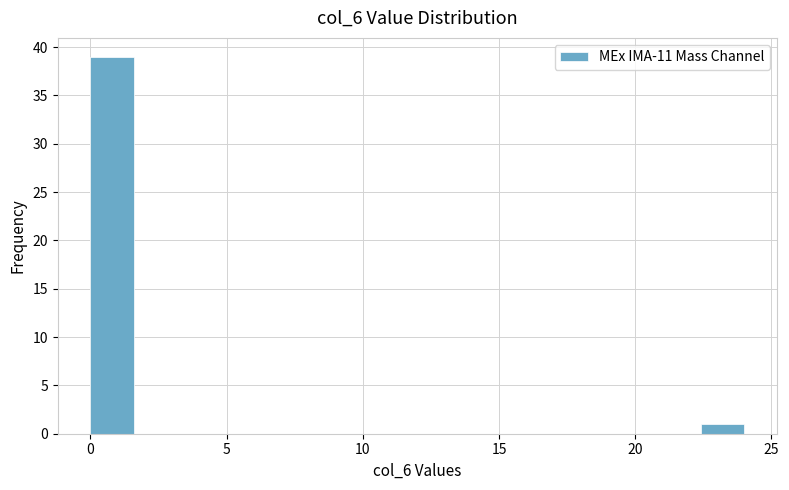

Around what value on the x-axis is the tallest bar? Give the approximate position of its centre, as read against the axis.

1.0